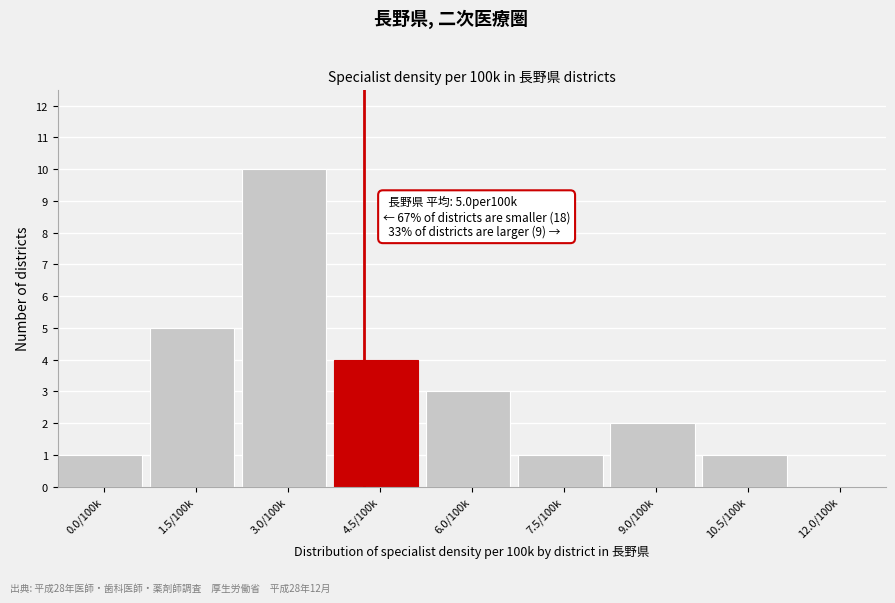

Reading left to right, what are all the values shown in this chart?

0.0/100k=1	1.5/100k=5	3.0/100k=10	4.5/100k=4	6.0/100k=3	7.5/100k=1	9.0/100k=2	10.5/100k=1	12.0/100k=0